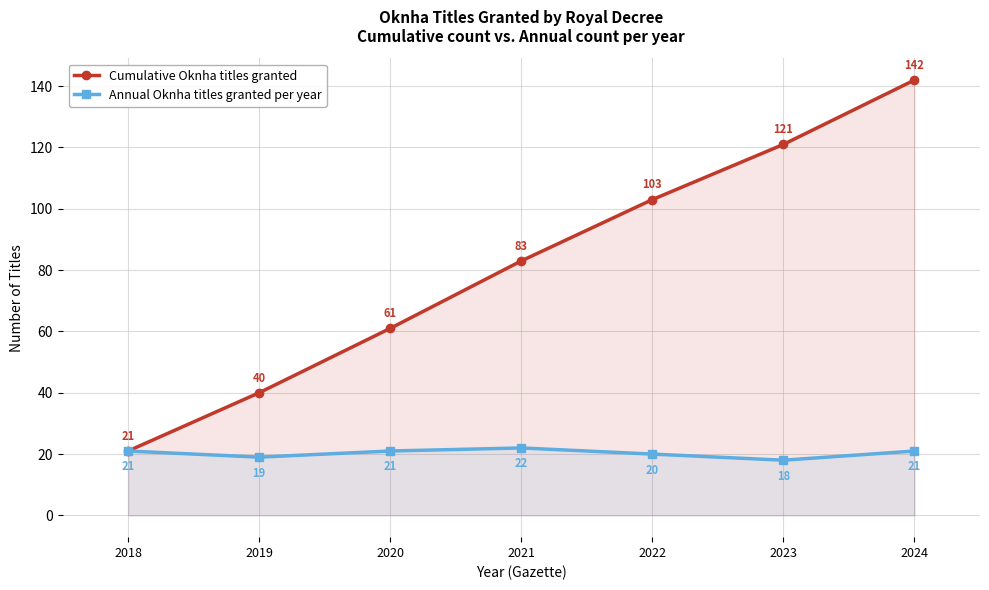

Reading right to left, transcribe all the data shown in this chart.

Cumulative Oknha titles granted: 2024=142	2023=121	2022=103	2021=83	2020=61	2019=40	2018=21
Annual Oknha titles granted per year: 2024=21	2023=18	2022=20	2021=22	2020=21	2019=19	2018=21